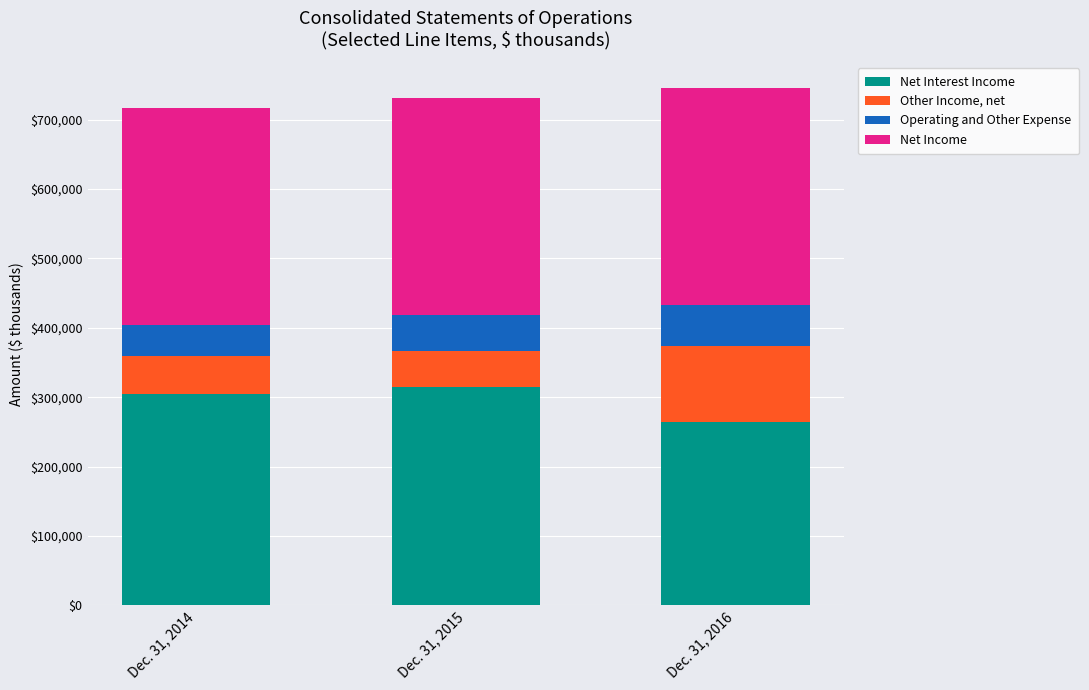

Where is Net Interest Income nearest to the value 289504?

Dec. 31, 2014